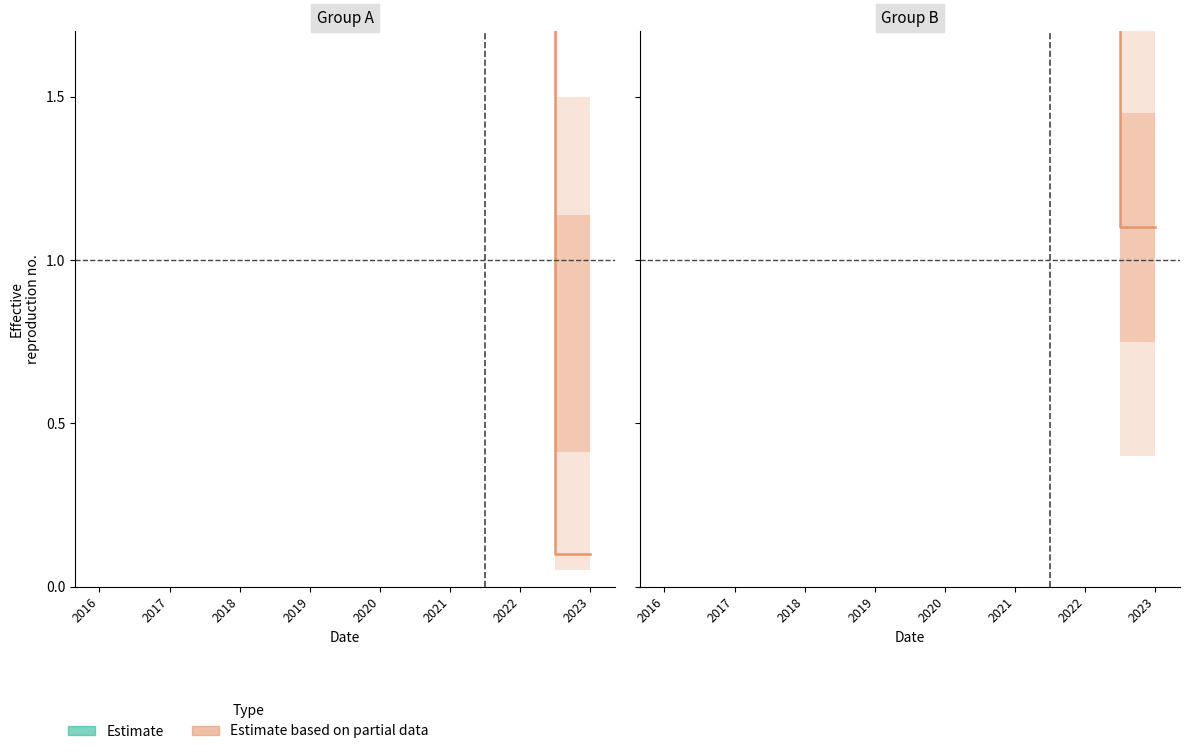

How many lines are shown in the chart?

6